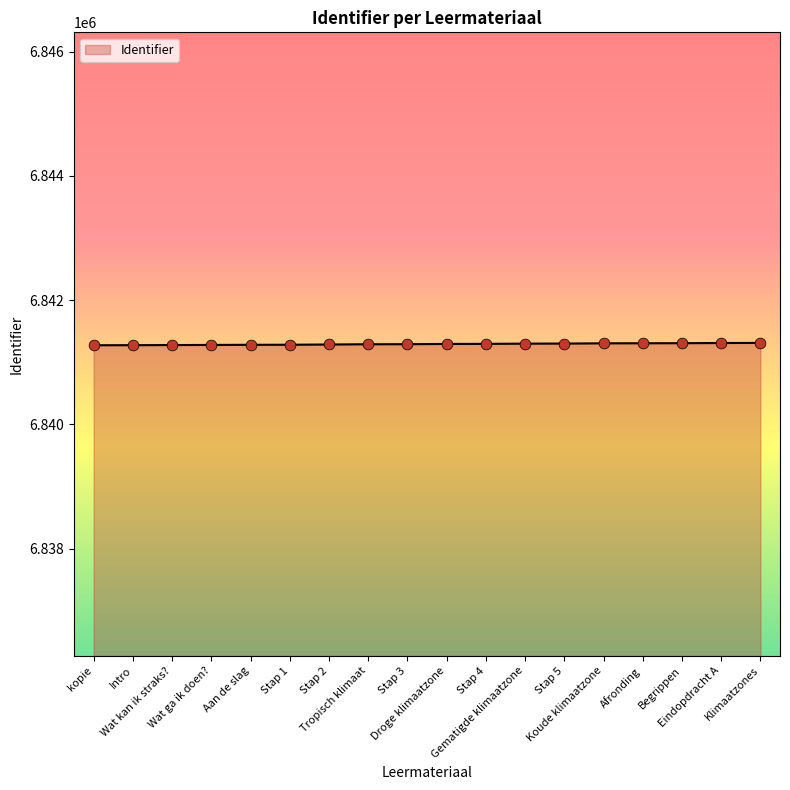

What is the ratio of the value at Stap 3 to the value at Intro?

1.0